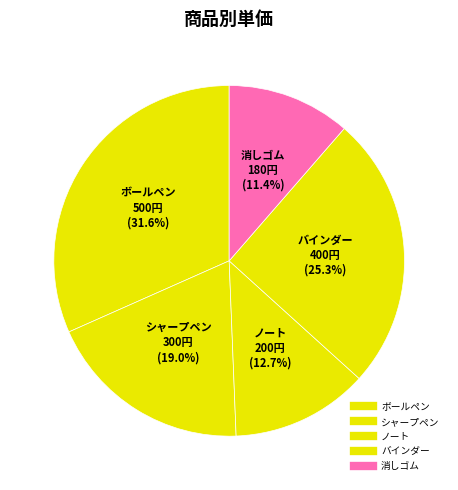

To the nearest percent, what is the average slice percentage?

20%